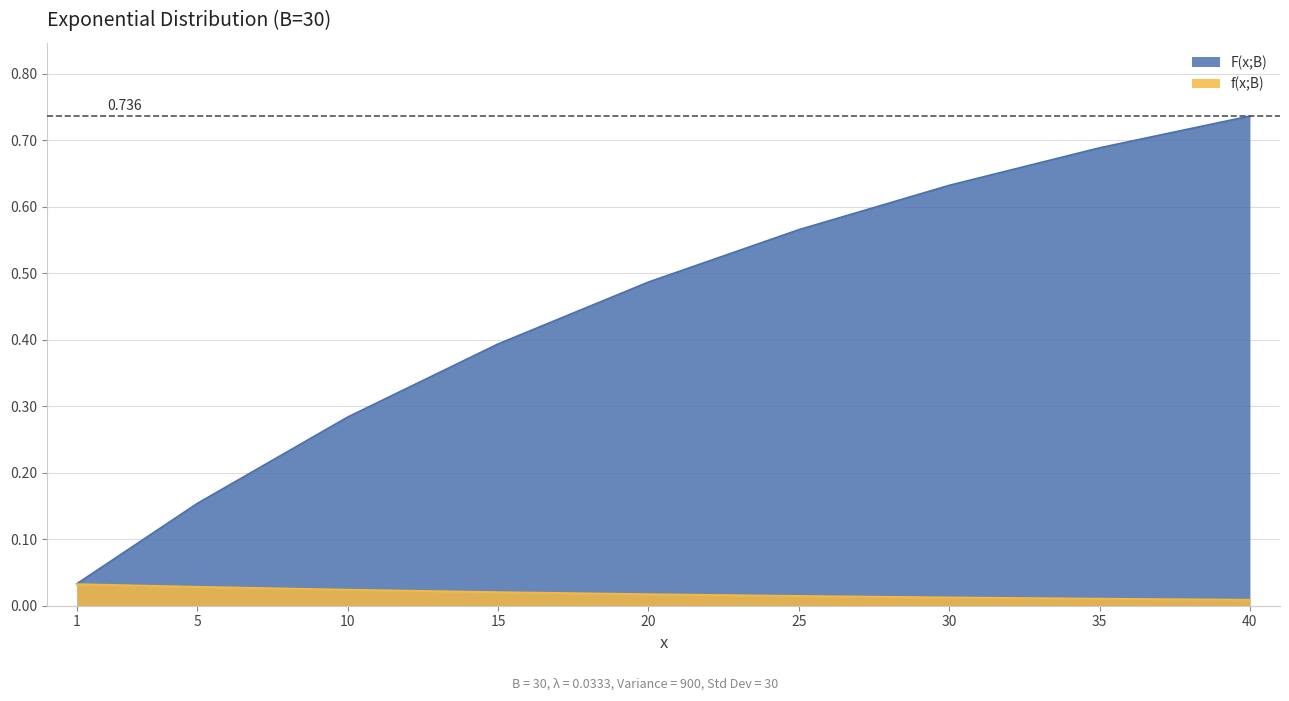

The f(x;B) series shows 0.3 at 25. True or false?

False